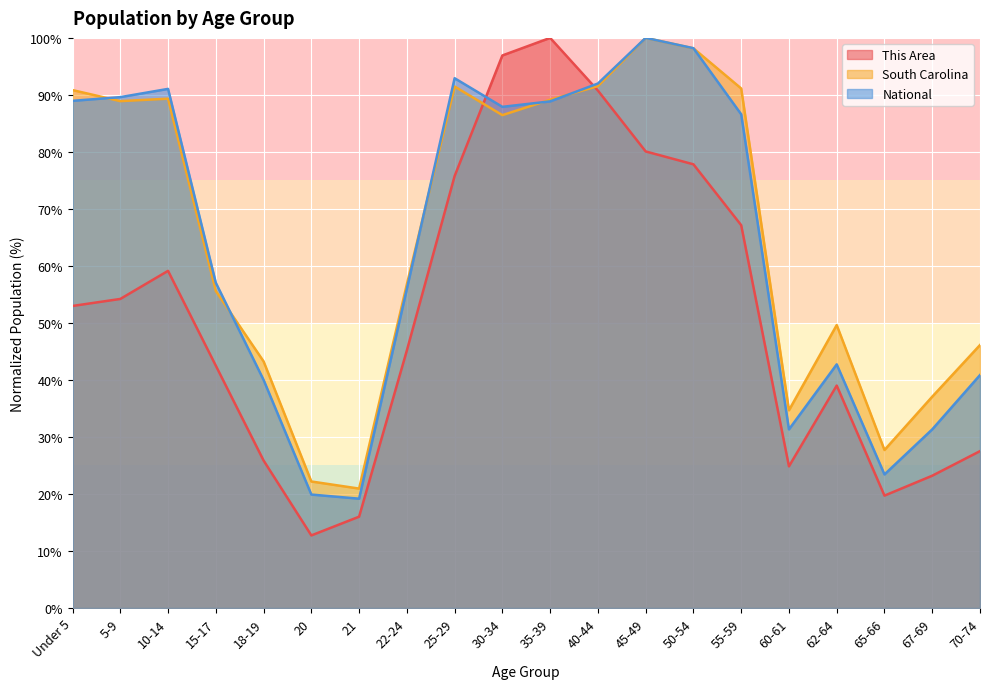

How many intersections are there between South Carolina and This Area?

2